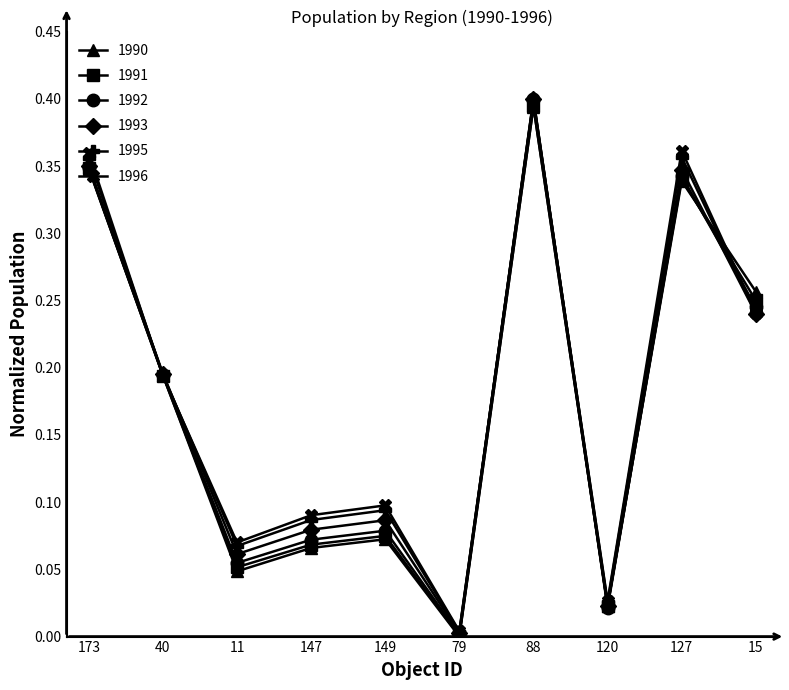

Between 173 and 147, which series saw the biggest shift?

1990